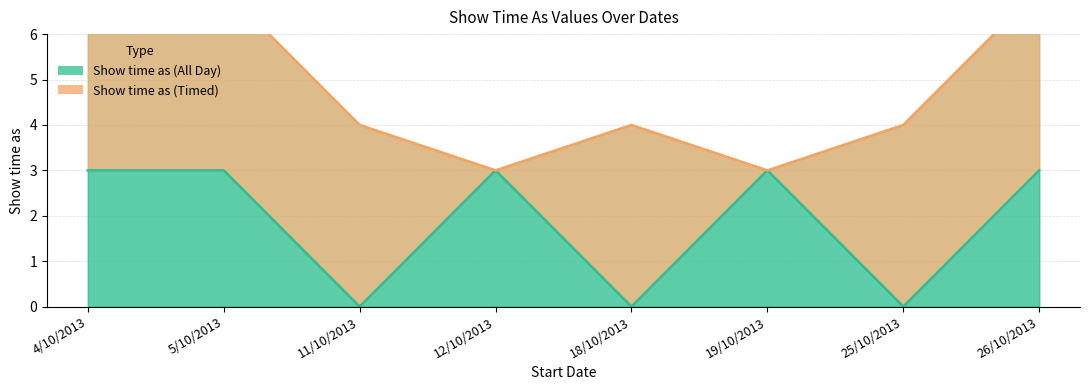

Reading left to right, extract all data points from this chart.

4/10/2013=3	5/10/2013=3	11/10/2013=0	12/10/2013=3	18/10/2013=0	19/10/2013=3	25/10/2013=0	26/10/2013=3